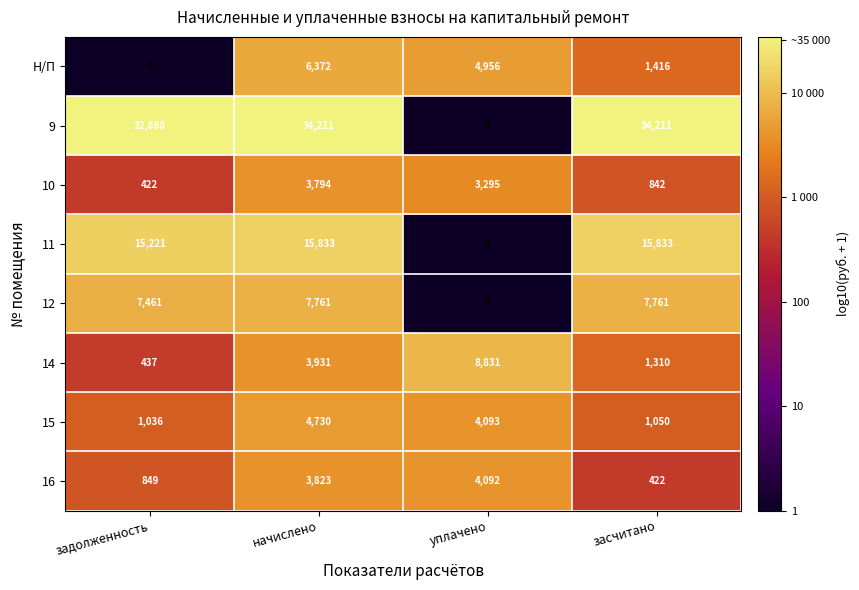

Where is 15 nearest to the value 2883?

уплачено